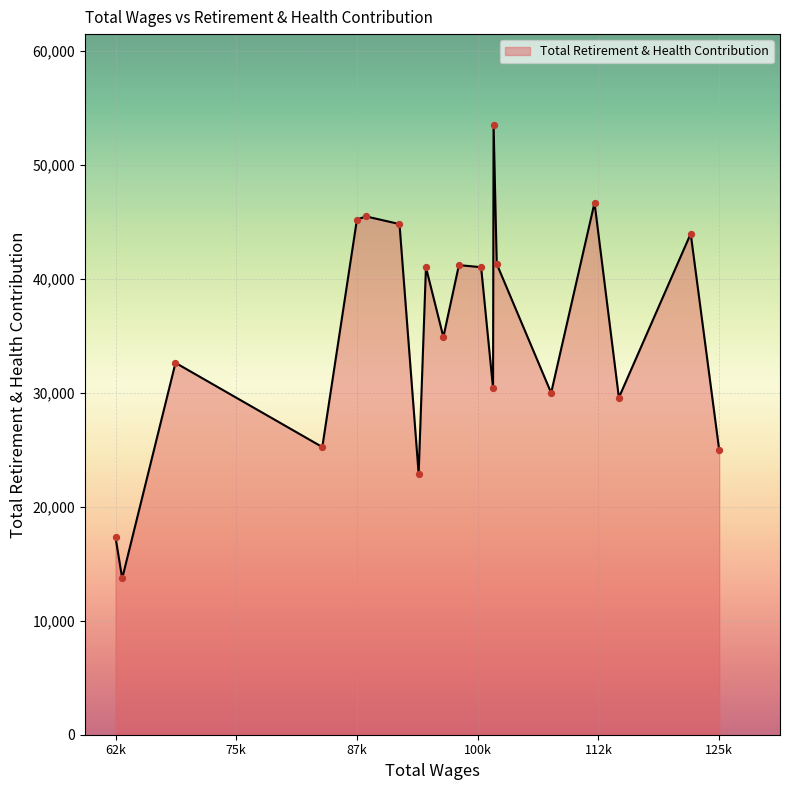

What is the difference between the maximum and minimum values?

39724